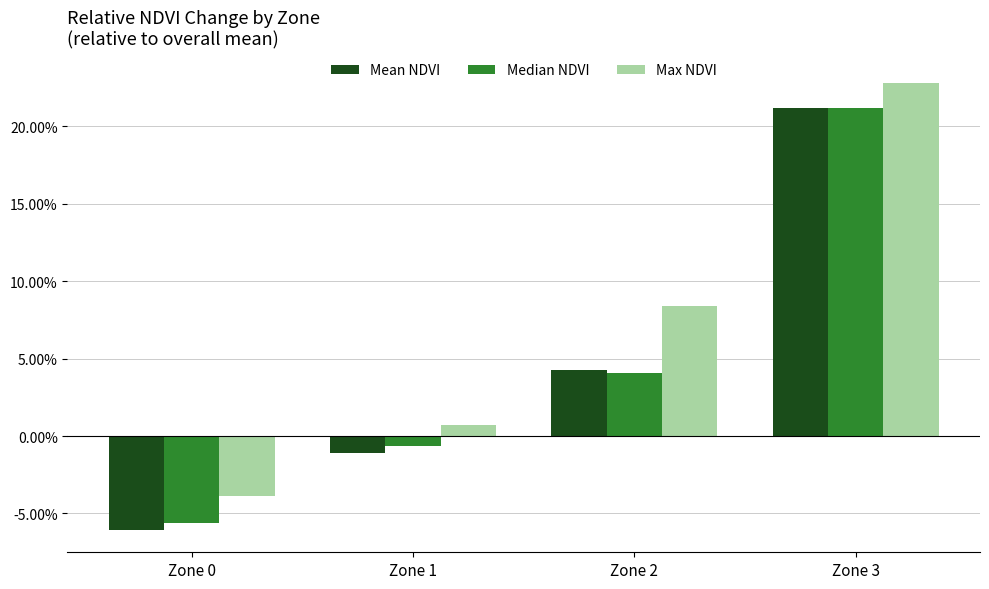

The value of Median NDVI at Zone 2 is 0.1. True or false?

False